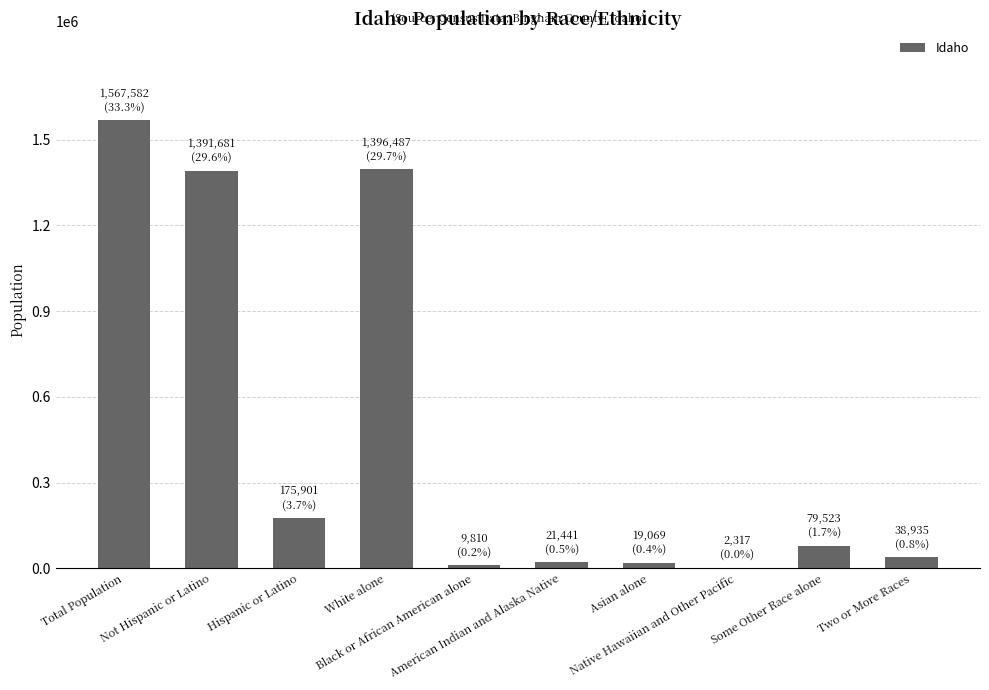

What is the maximum value shown in the chart?

1567582